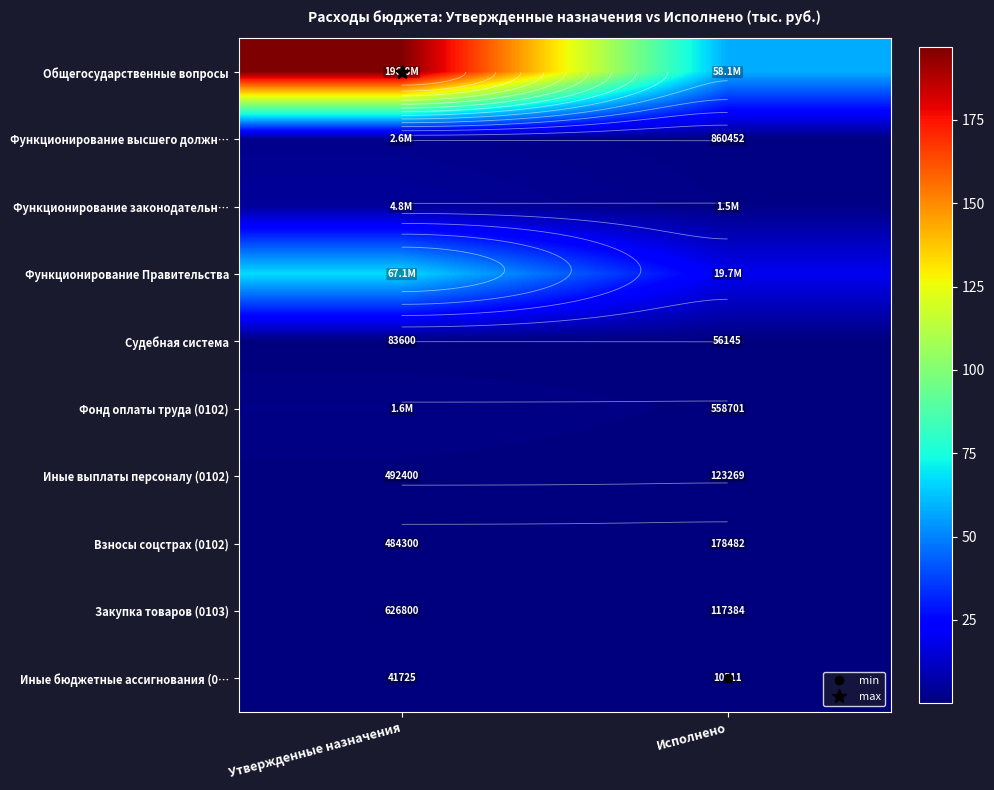

Which series changed the most between Утвержденные назначения and Исполнено?

Общегосударственные вопросы